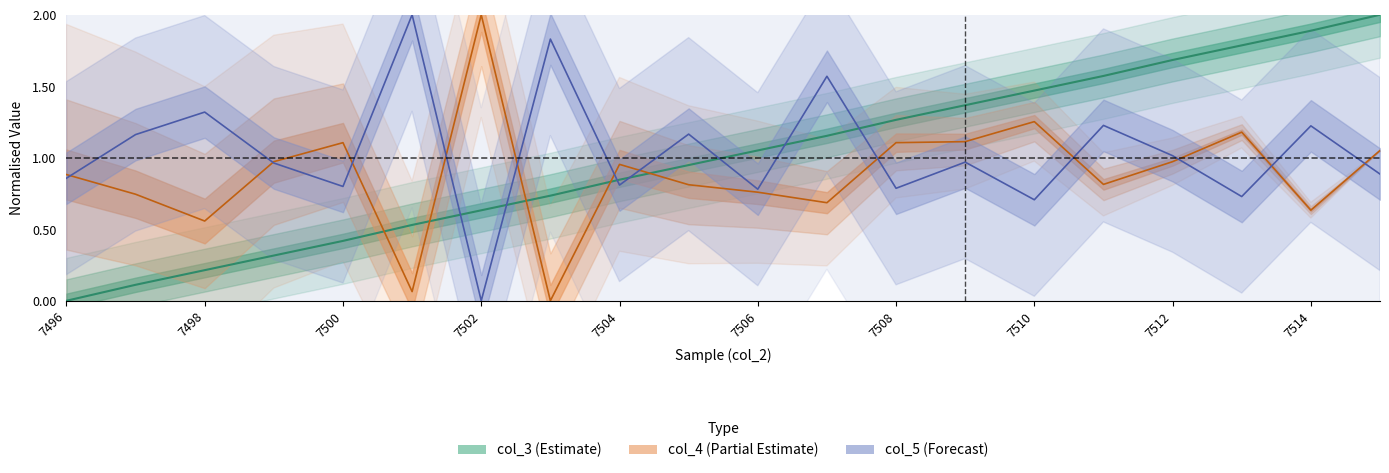

What is the greatest value displayed?

2.0